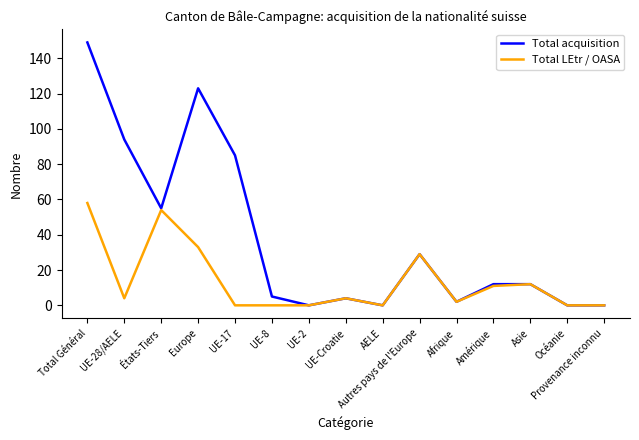

List the series in order of their peak value, highest first.

Total acquisition, Total LEtr / OASA